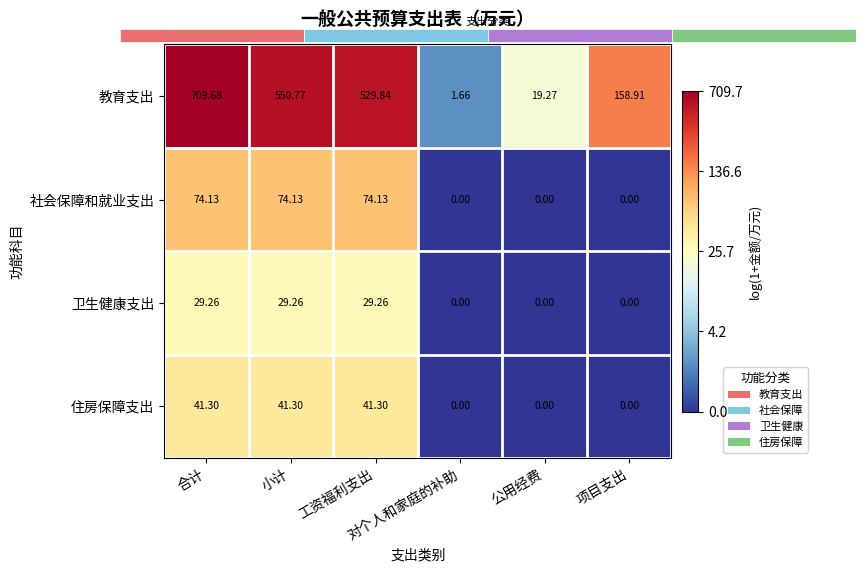

At how many categories does at least one series exceed 5?

4